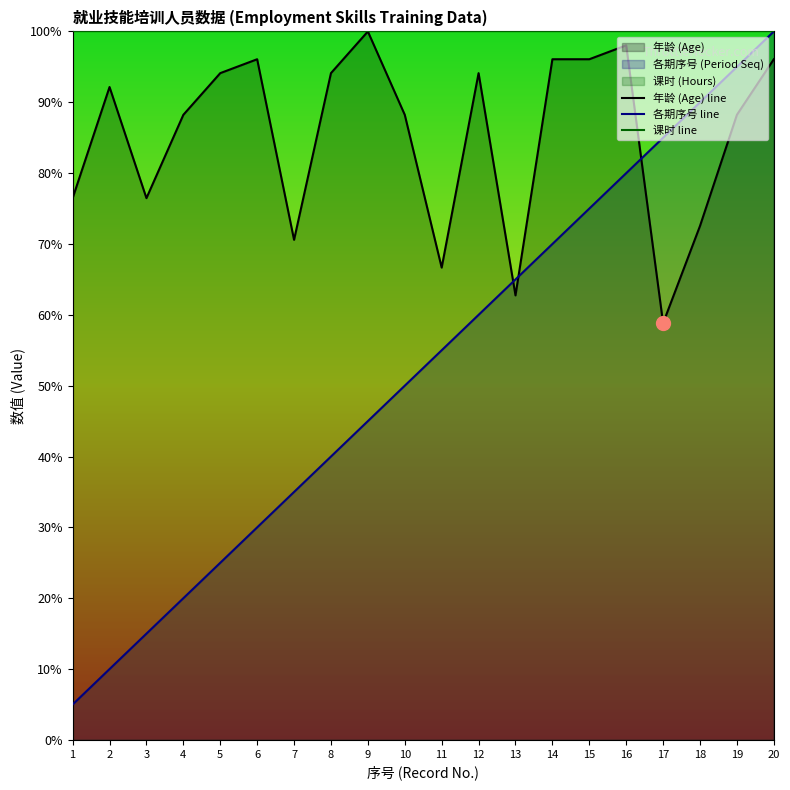

List the labels in order of 课时 line value, smallest first.

1, 2, 3, 4, 5, 6, 7, 8, 9, 10, 11, 12, 13, 14, 15, 16, 17, 18, 19, 20